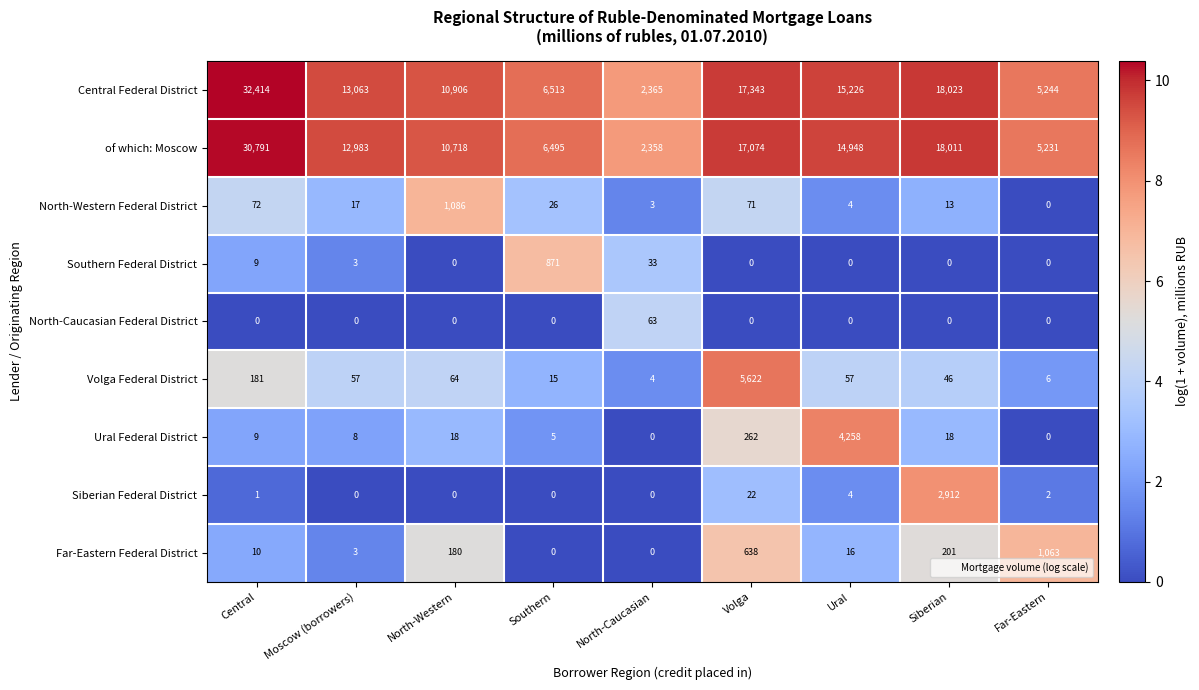

What is the difference between the maximum and second lowest values in the Ural Federal District series?

4258